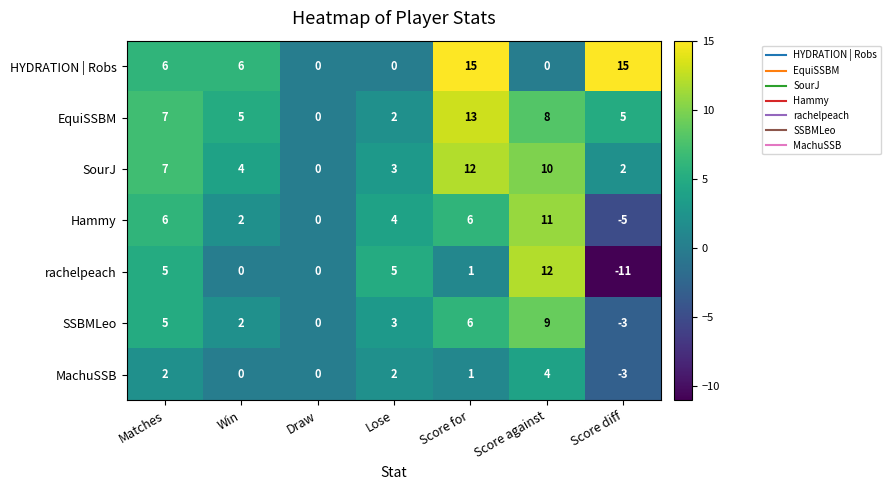

Rank the categories by SSBMLeo value from lowest to highest.

Score diff, Draw, Win, Lose, Matches, Score for, Score against